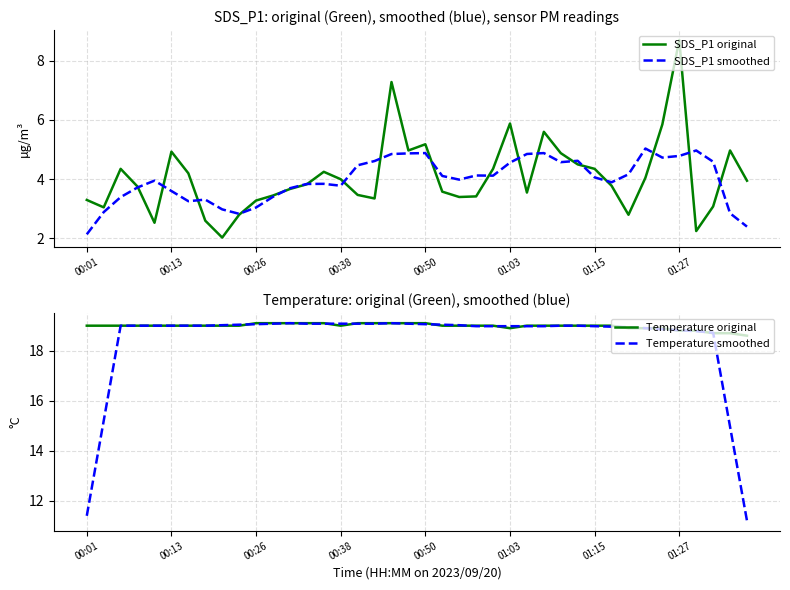

What are all the series names shown in the legend?

SDS_P1 original, SDS_P1 smoothed, Temperature original, Temperature smoothed